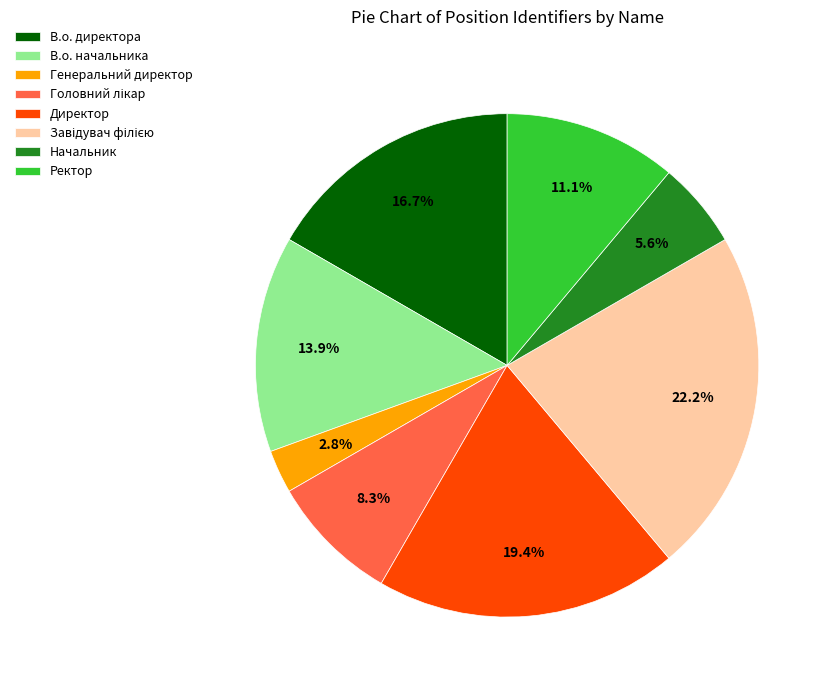

Is it true that Ректор is 11% of the pie?

True